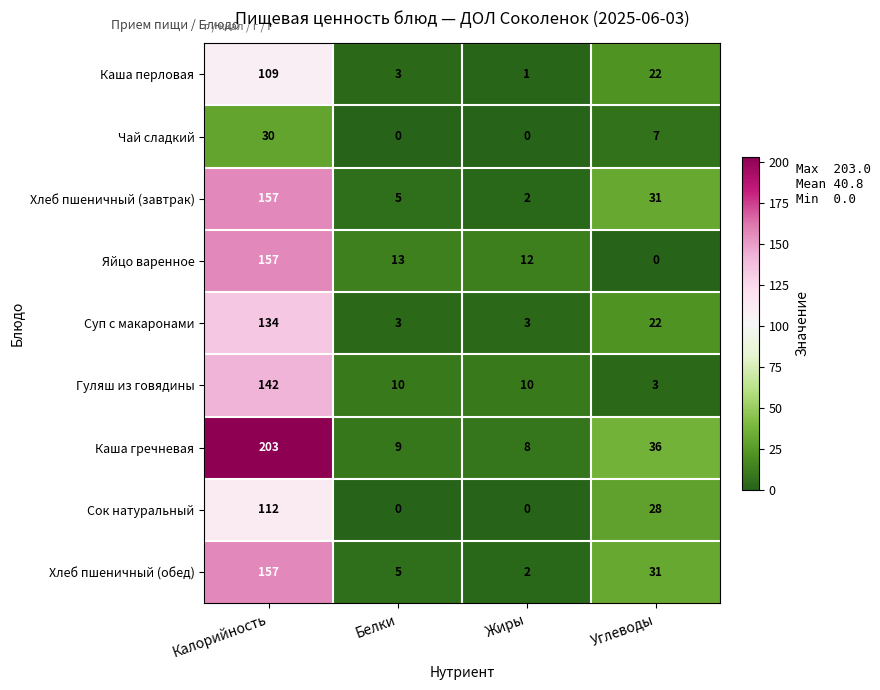

What is the spread (max minus min) of values at Углеводы?

36